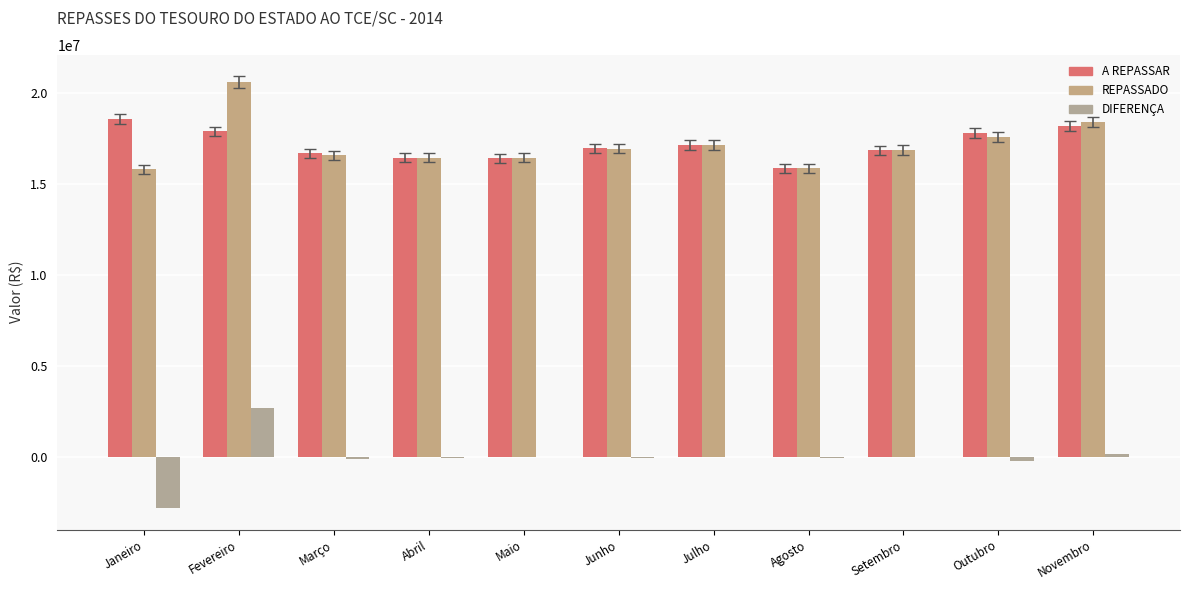

How many data points in REPASSADO are above 16863079?

6